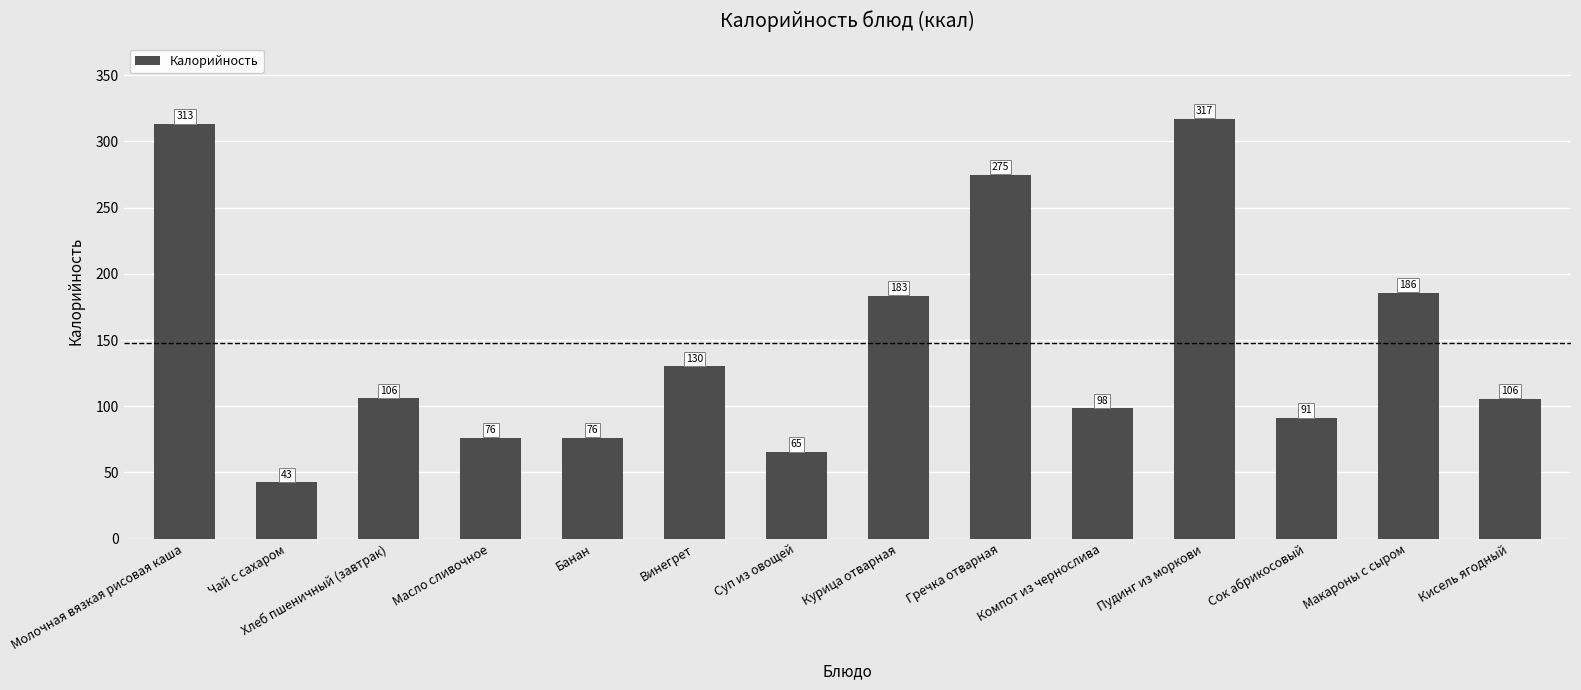

True or false: the data shows 183.2 at Курица отварная.

True